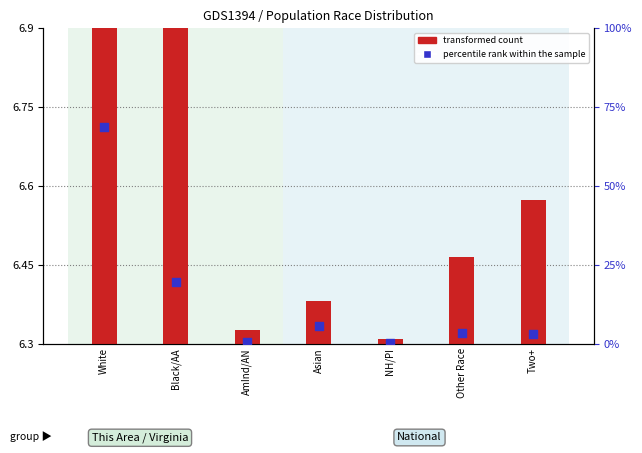

Which series contains the highest Y value?

percentile rank within the sample